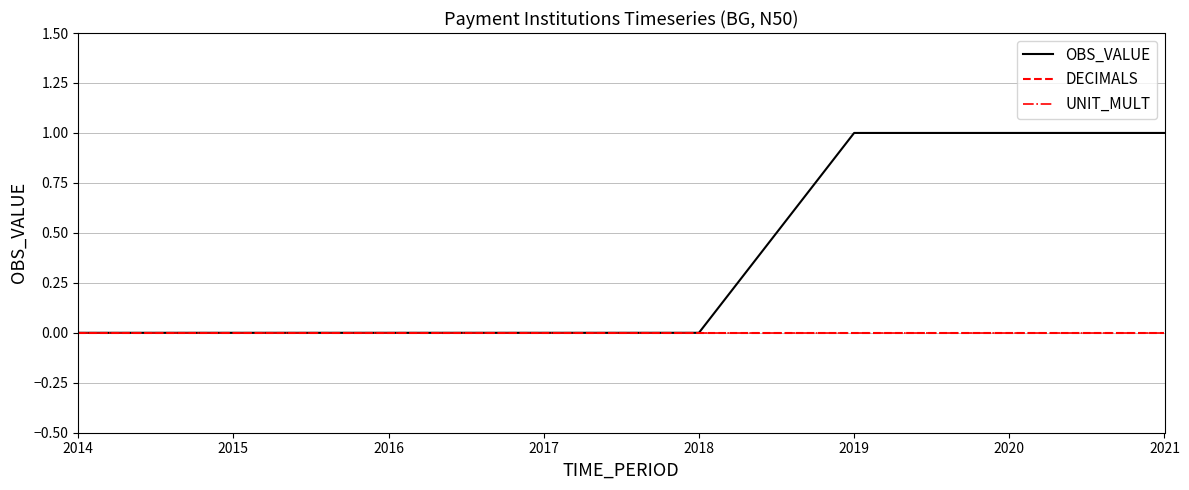

True or false: DECIMALS has more than 1 interior local peaks.

False